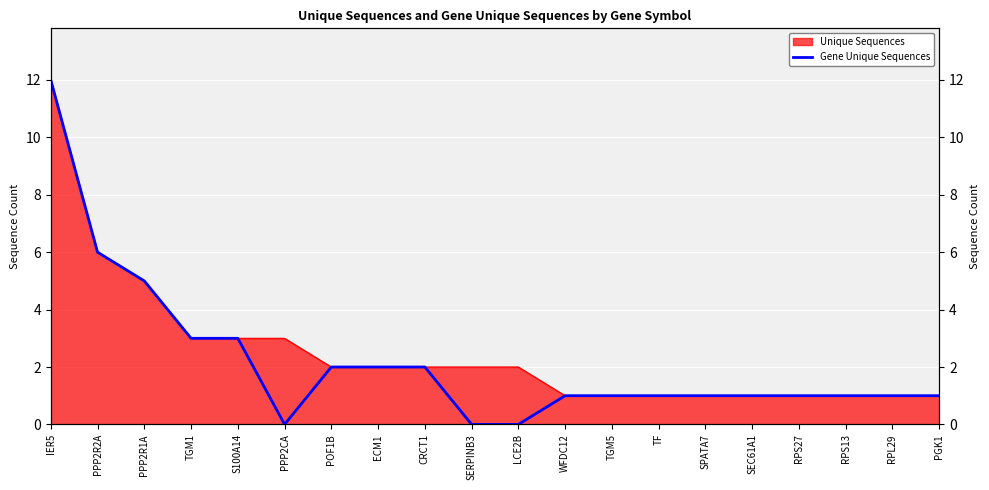

Reading left to right, transcribe all the data shown in this chart.

IER5=12	PPP2R2A=6	PPP2R1A=5	TGM1=3	S100A14=3	PPP2CA=0	POF1B=2	ECM1=2	CRCT1=2	SERPINB3=0	LCE2B=0	WFDC12=1	TGM5=1	TF=1	SPATA7=1	SEC61A1=1	RPS27=1	RPS13=1	RPL29=1	PGK1=1